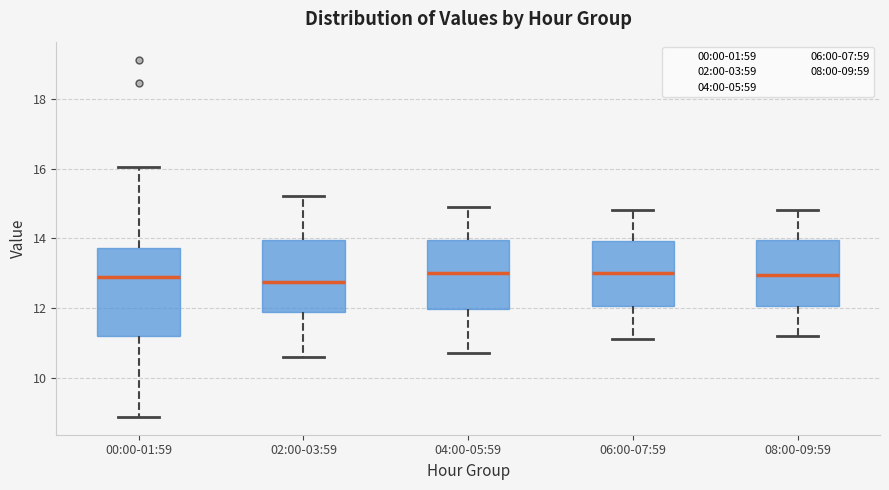

Which box is the tallest, from its lower edge to its upper edge?

00:00-01:59